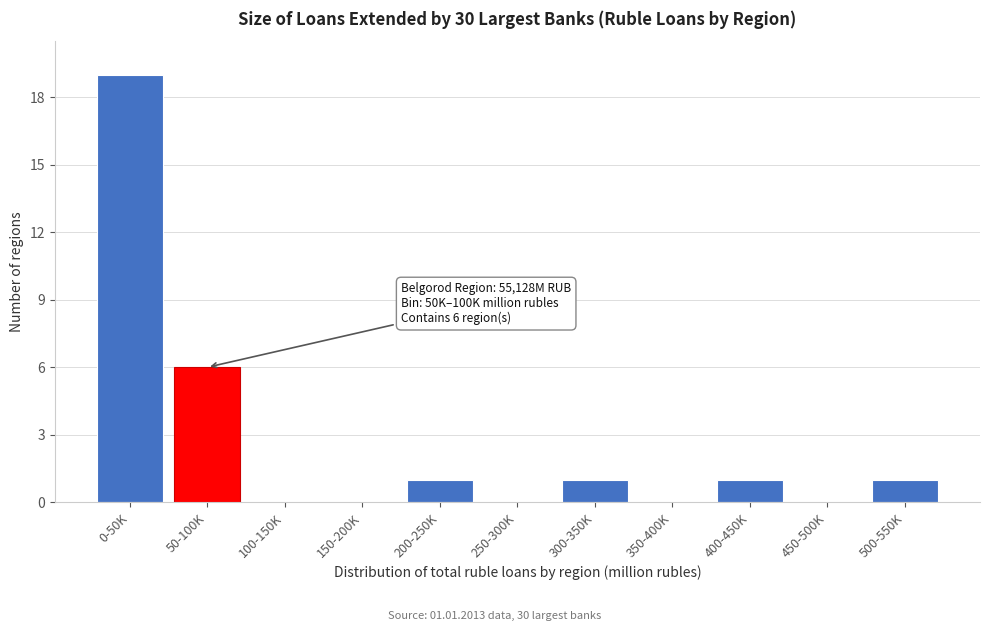

Reading left to right, what are all the values shown in this chart?

0-50K=19	50-100K=6	100-150K=0	150-200K=0	200-250K=1	250-300K=0	300-350K=1	350-400K=0	400-450K=1	450-500K=0	500-550K=1